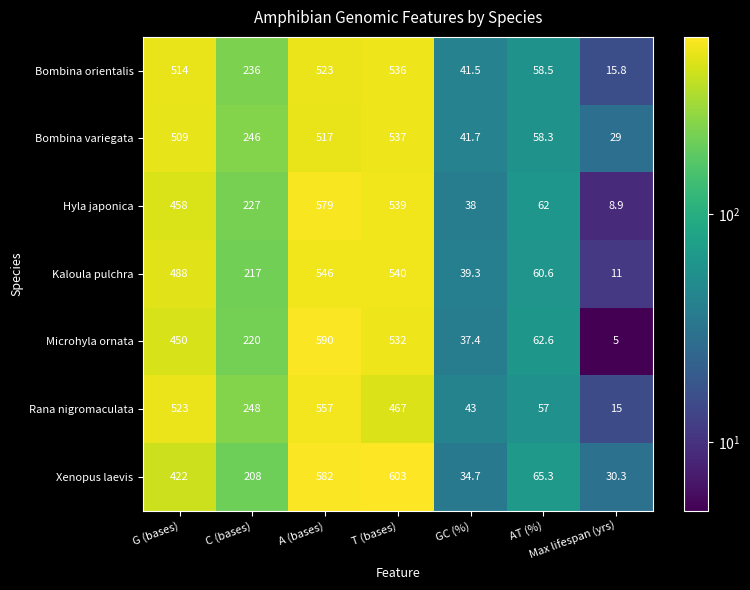

What is the total value across all series at A (bases)?

3894.0